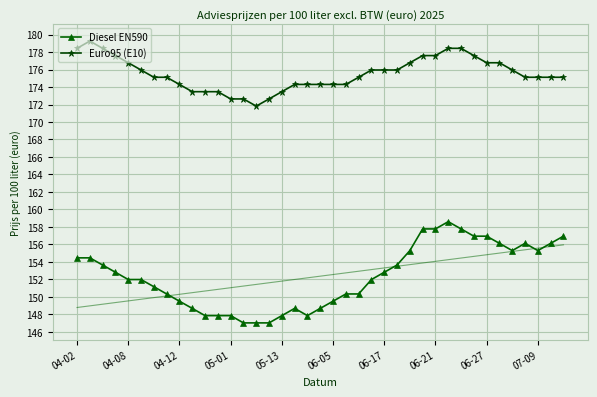

What is the maximum value for Euro95 (E10)?

179.3